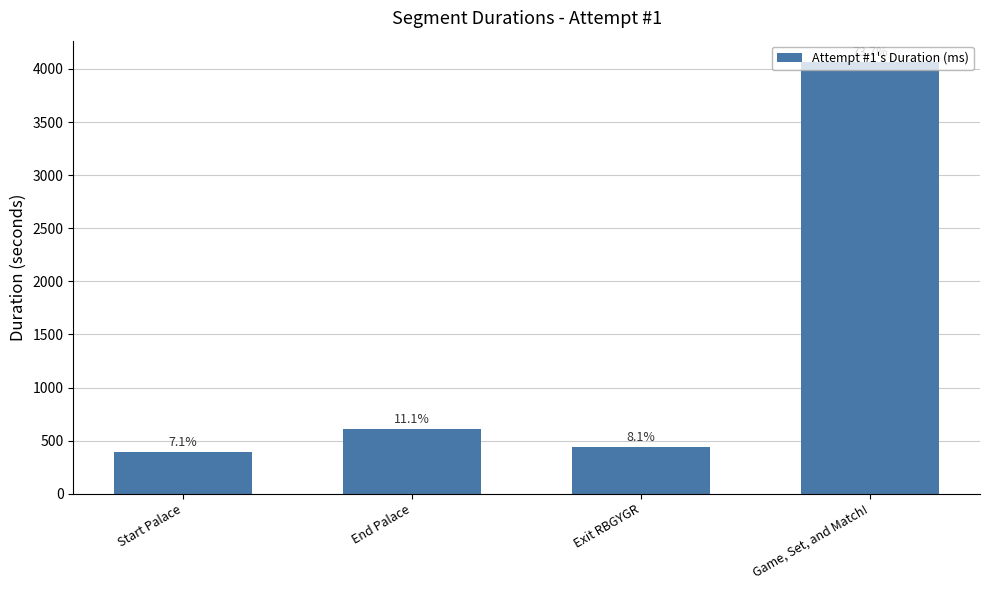

The chart shows a value of 391.3 at Start Palace. True or false?

True